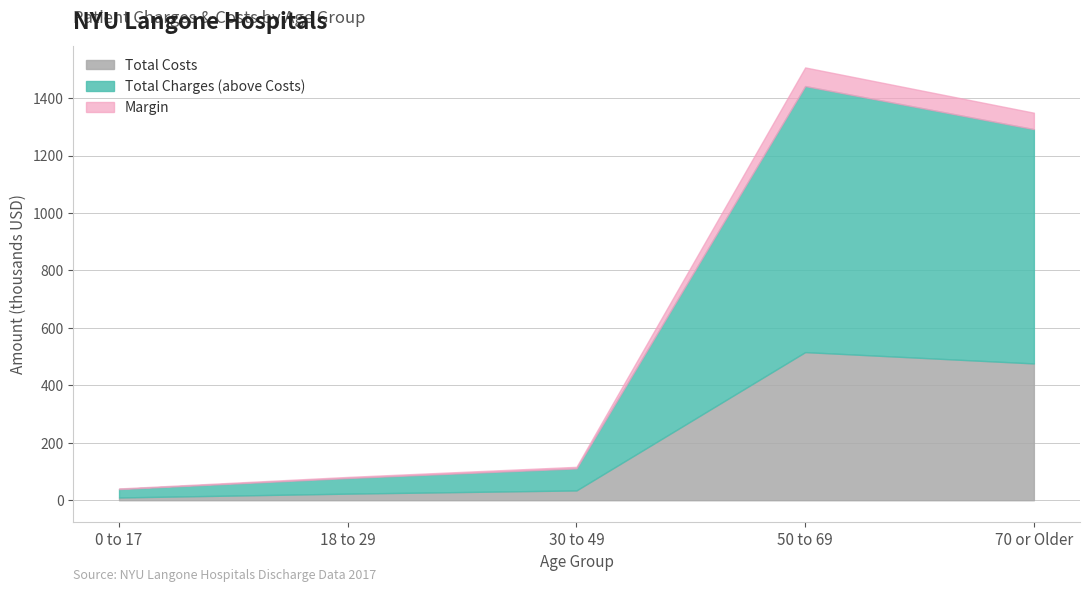

What is the label of the 1st point from the left?

0 to 17